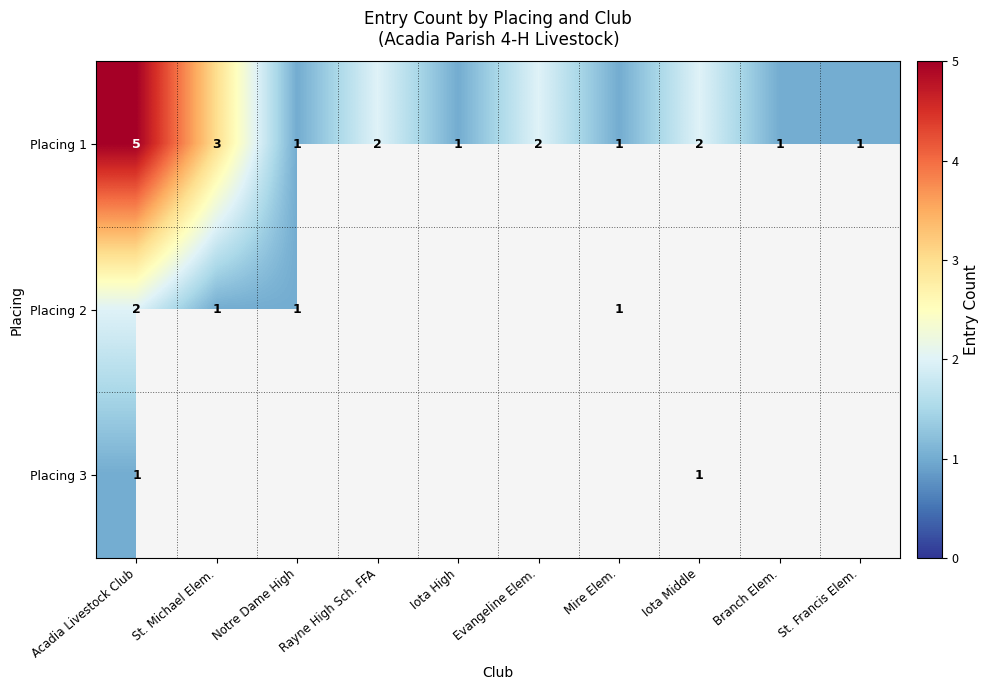

What is the sum of all Placing 1 values?

19